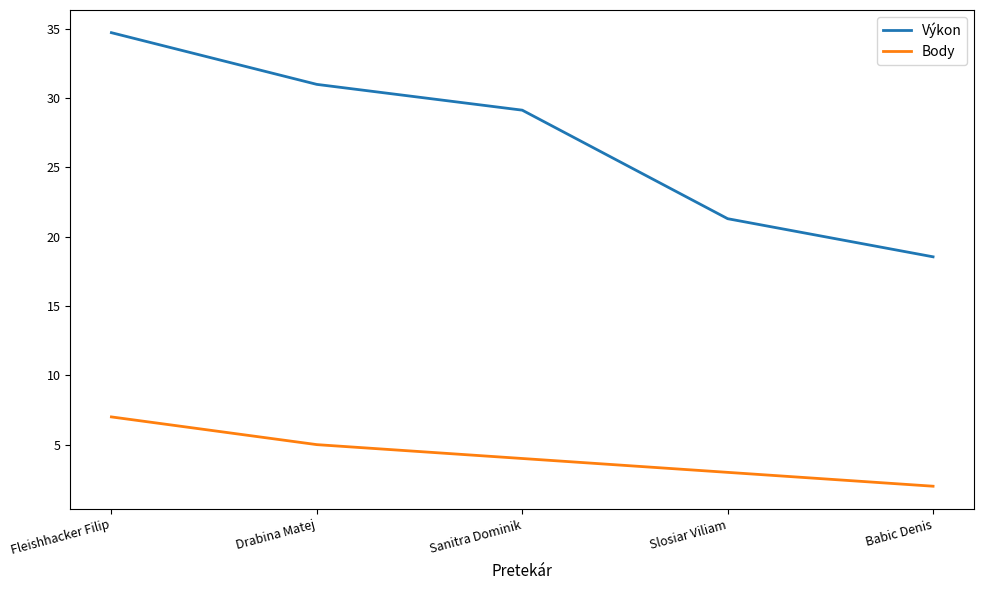

Reading right to left, extract all data points from this chart.

Výkon: 18.6	21.3	29.1	31.0	34.7
Body: 2.0	3.0	4.0	5.0	7.0